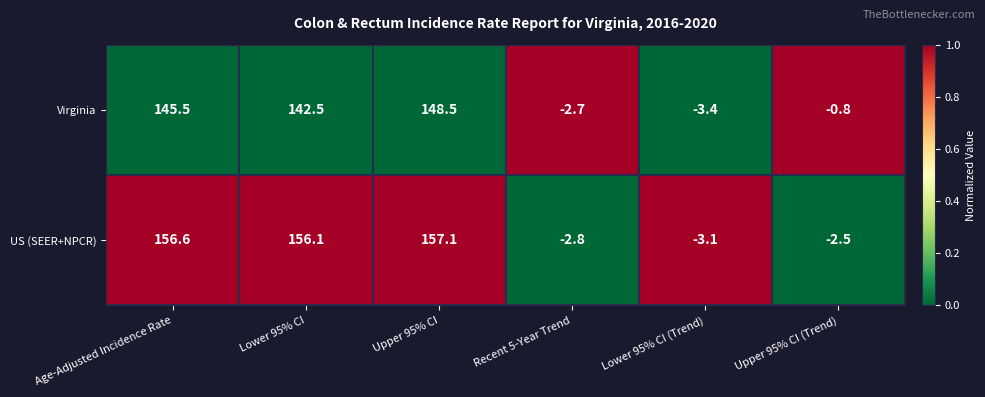

The Virginia series shows 142.5 at Lower 95% CI. True or false?

True